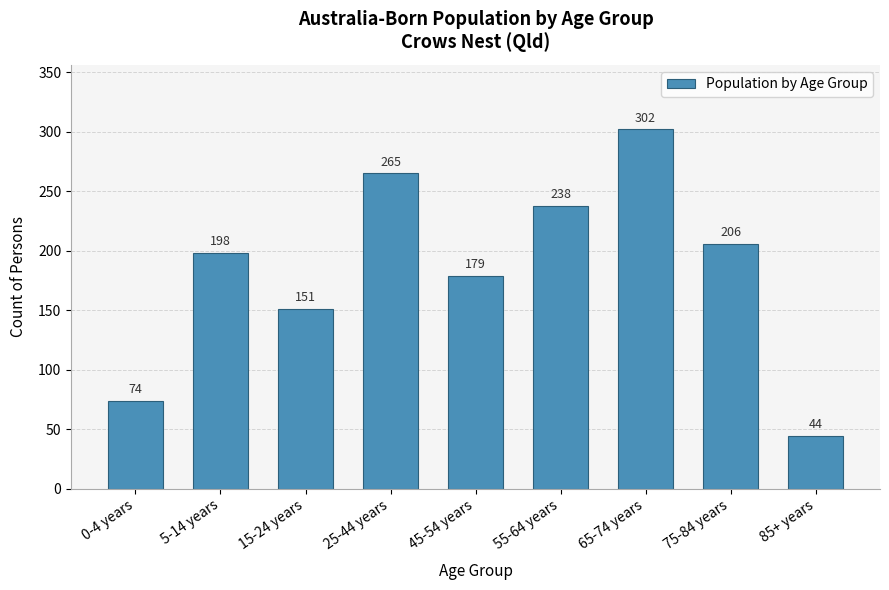

Reading left to right, what are all the values shown in this chart?

74	198	151	265	179	238	302	206	44